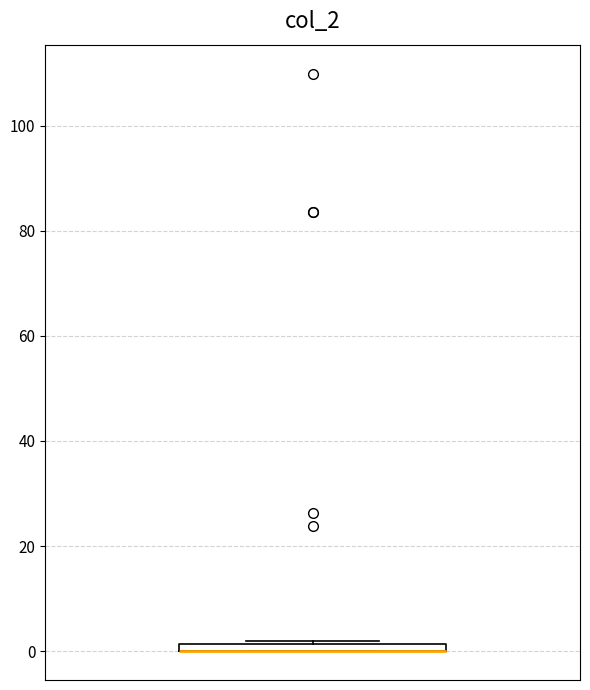

Where is the upper edge of the box on the y-axis? The values are not printed on the chart, so give them approximately, as read against the axis.

2